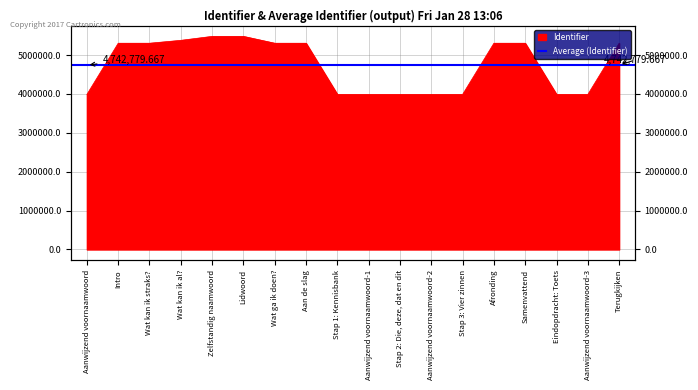

At which category does the chart reach its peak across all series?

Lidwoord